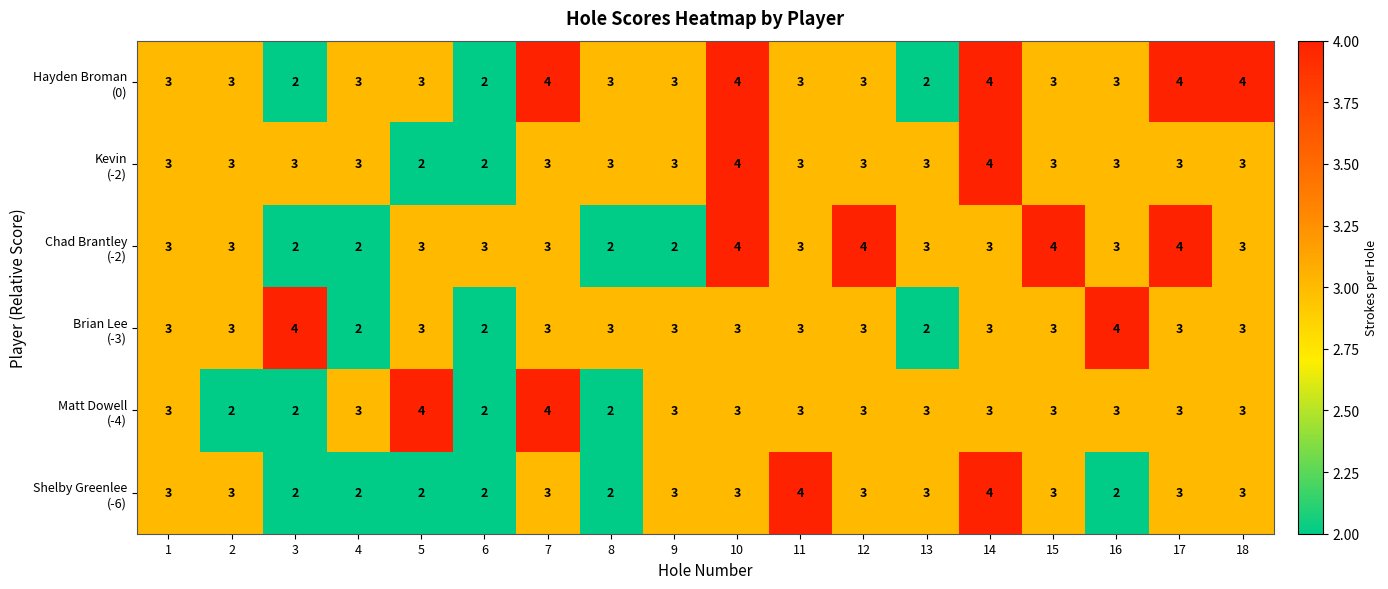

What is the total value across all series at 16?

18